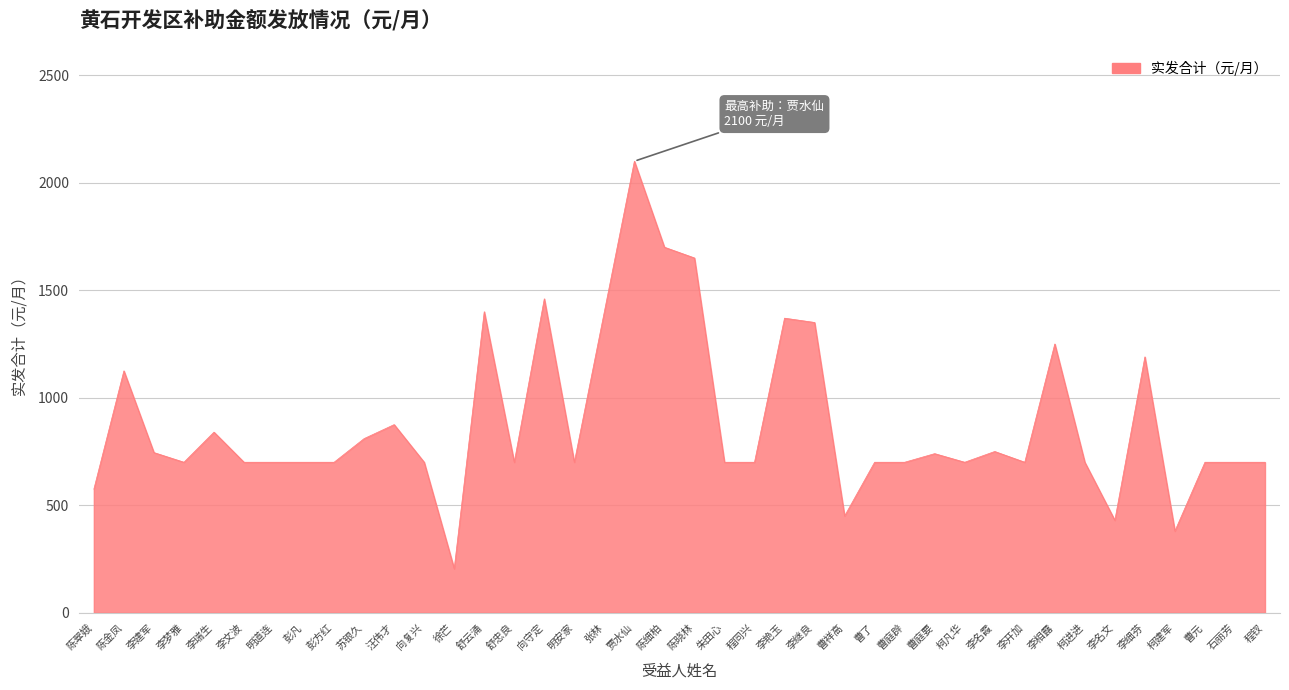

What position from the right is 曹了?

14